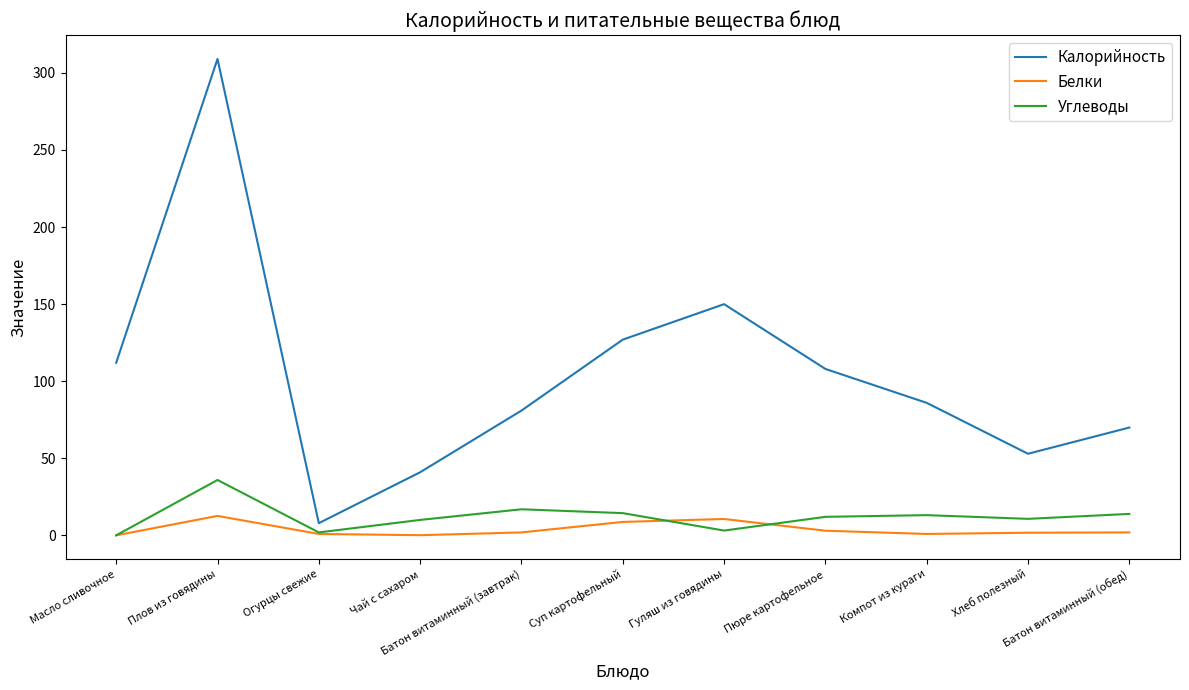

What is the sum of all Калорийность values?

1145.0